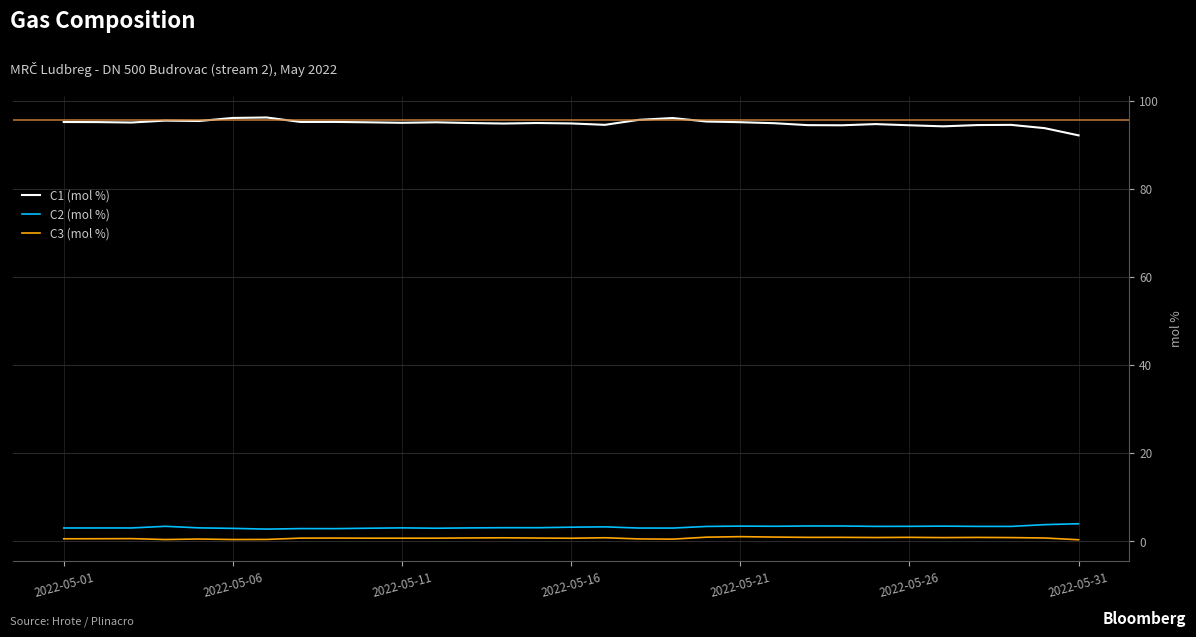

True or false: C3 (mol %) and C1 (mol %) intersect in this chart.

False